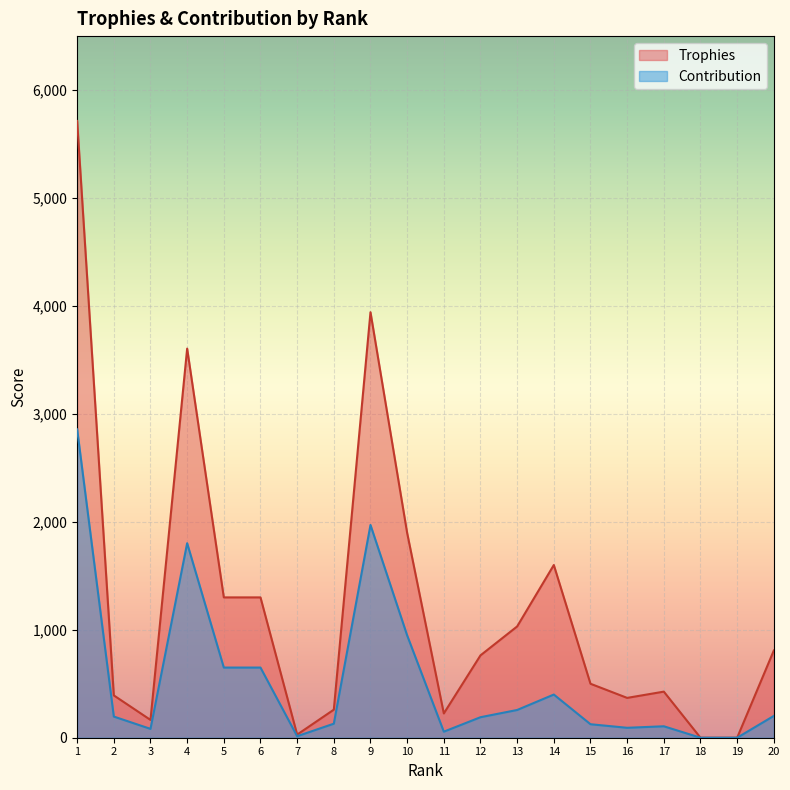

How many values in the Contribution series are below 196?

10